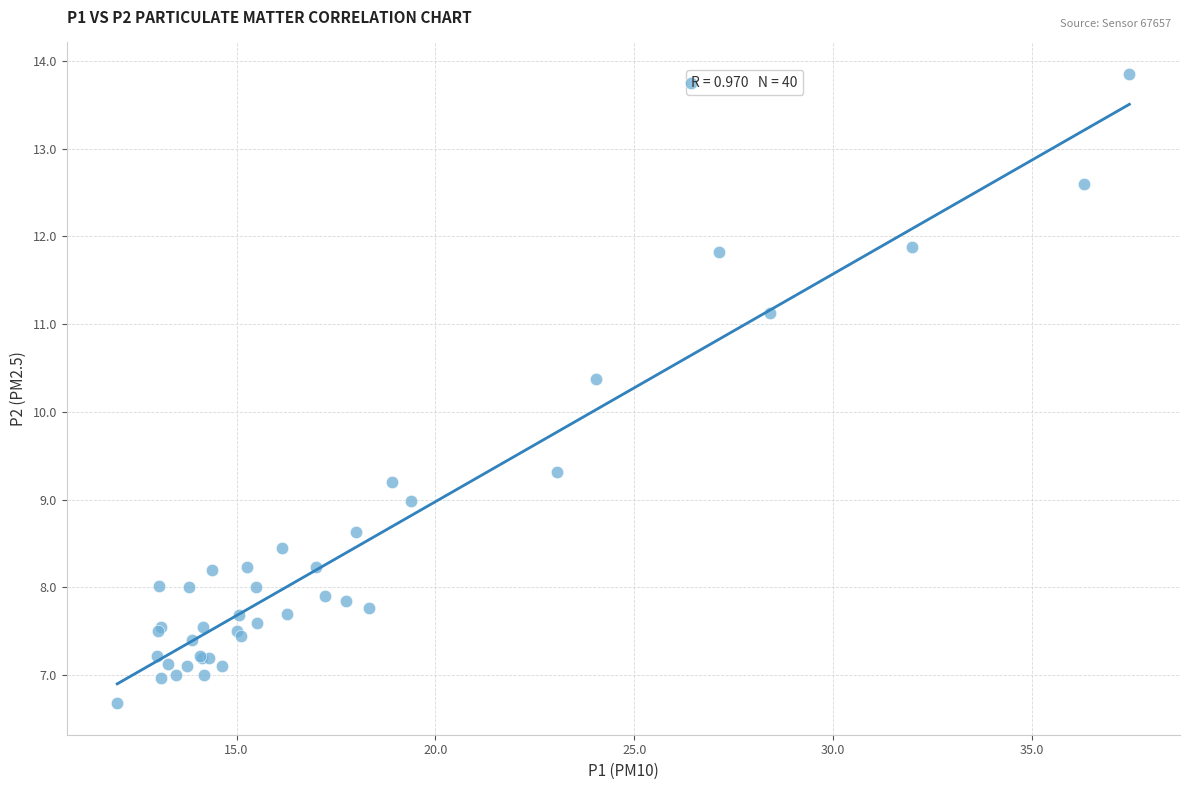

What Y value in the scatter plot is closest to 10?

10.4